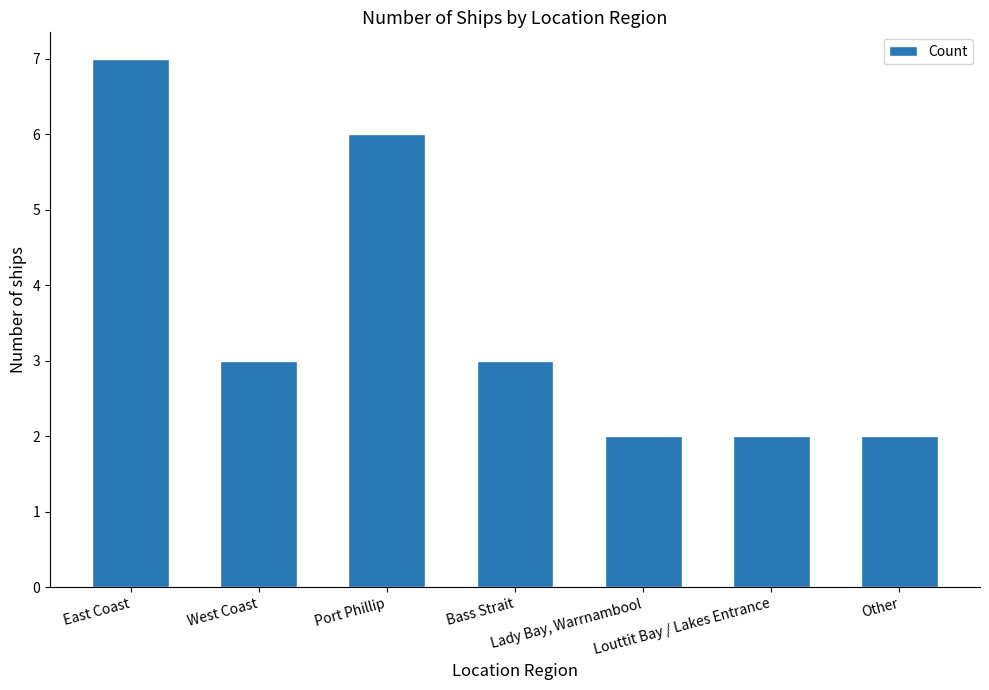

The value at Port Phillip is 9. True or false?

False